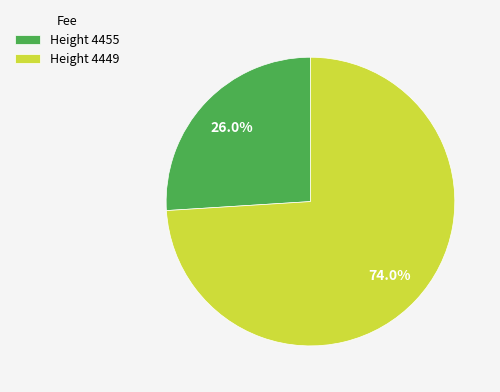

Which category has the biggest portion of the pie?

Height 4449